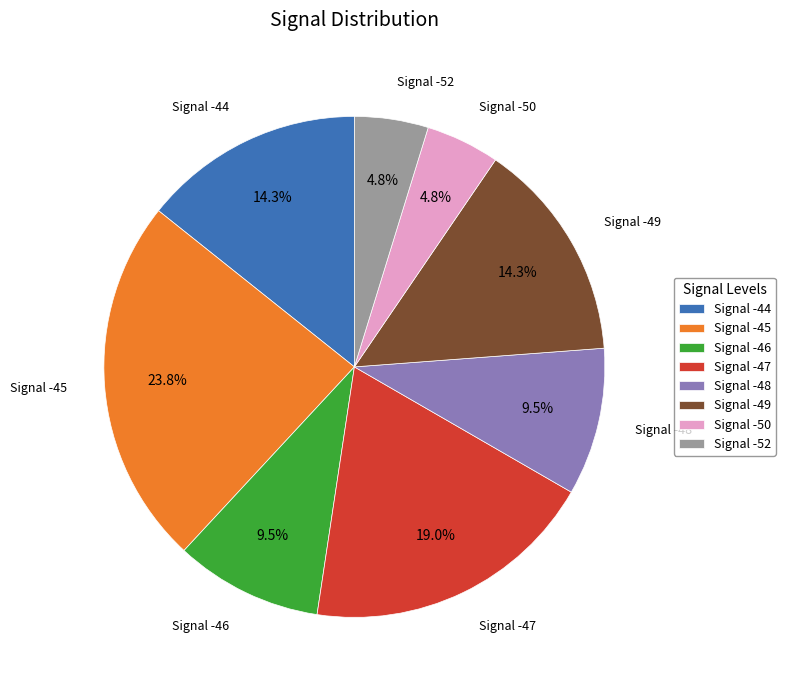

What portion of the pie excludes Signal -46?

90.5%